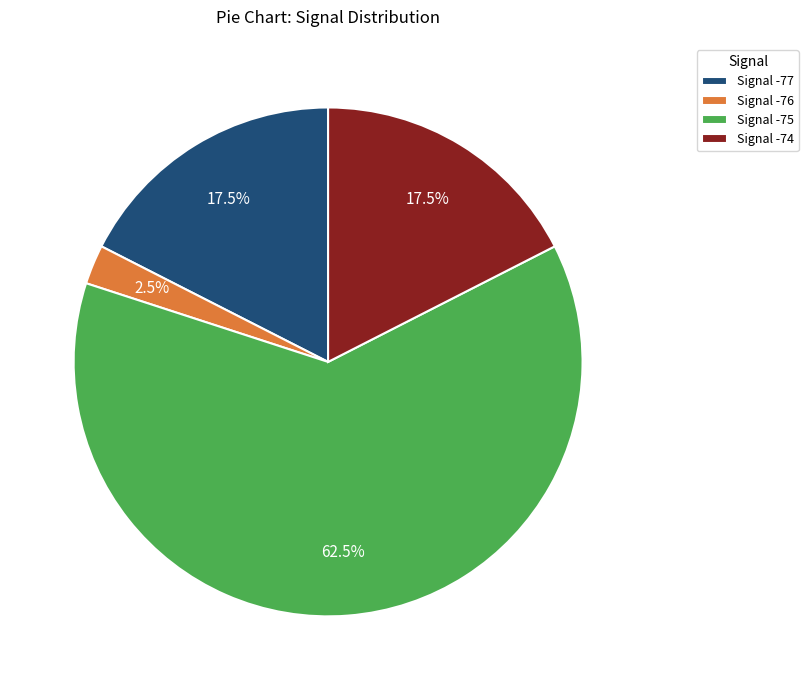

Which has a higher value, Signal -76 or Signal -77?

Signal -77